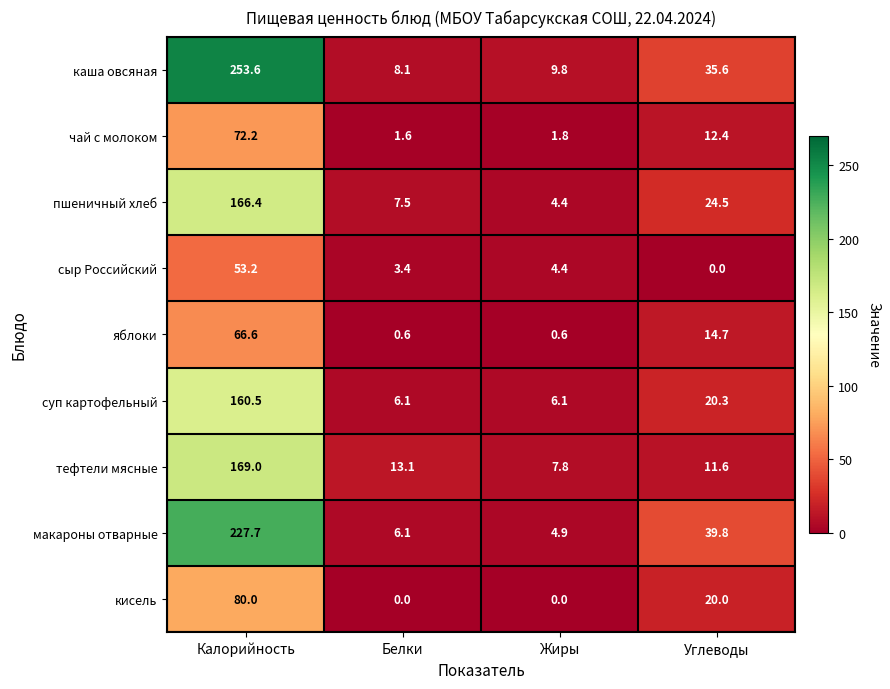

Is the value of тефтели мясные at Углеводы greater than the value of суп картофельный at Углеводы?

No